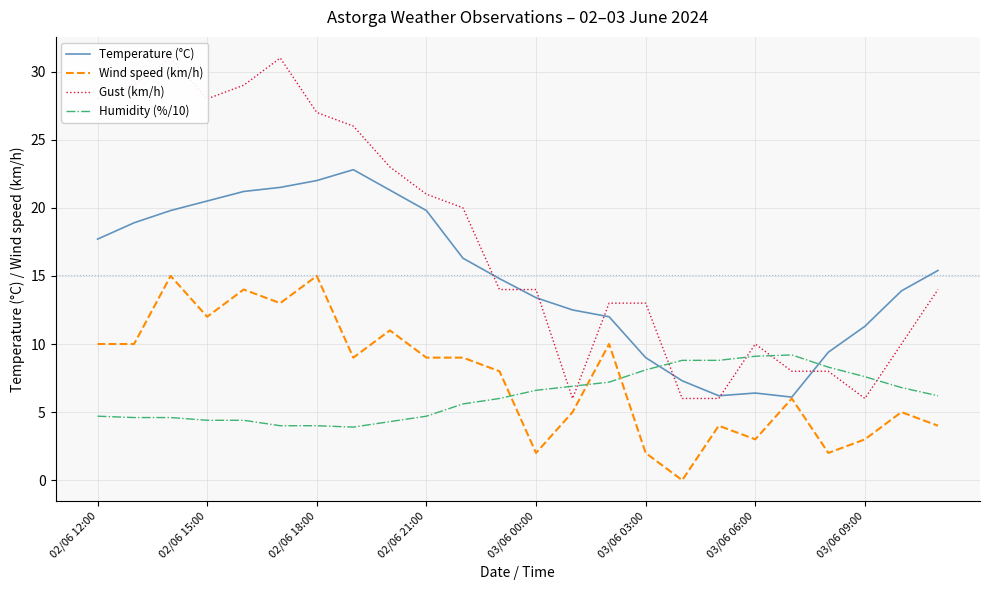

What is the difference between the second highest and minimum values in the Humidity (%/10) series?

5.2